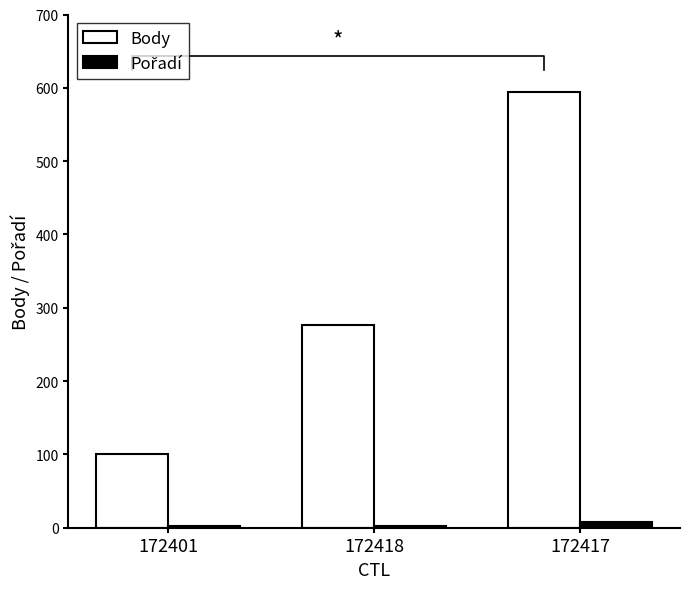

Which series has the largest total across all categories?

Body